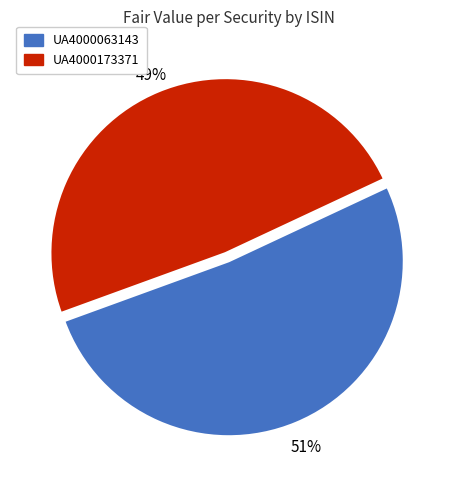

How many slices are in this pie chart?

2